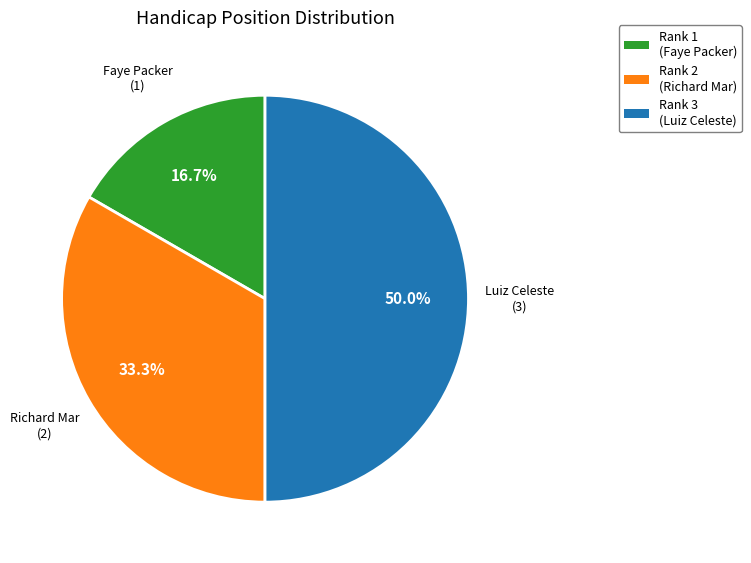

Does Rank 1 (Faye Packer) account for over 50% of the chart?

No